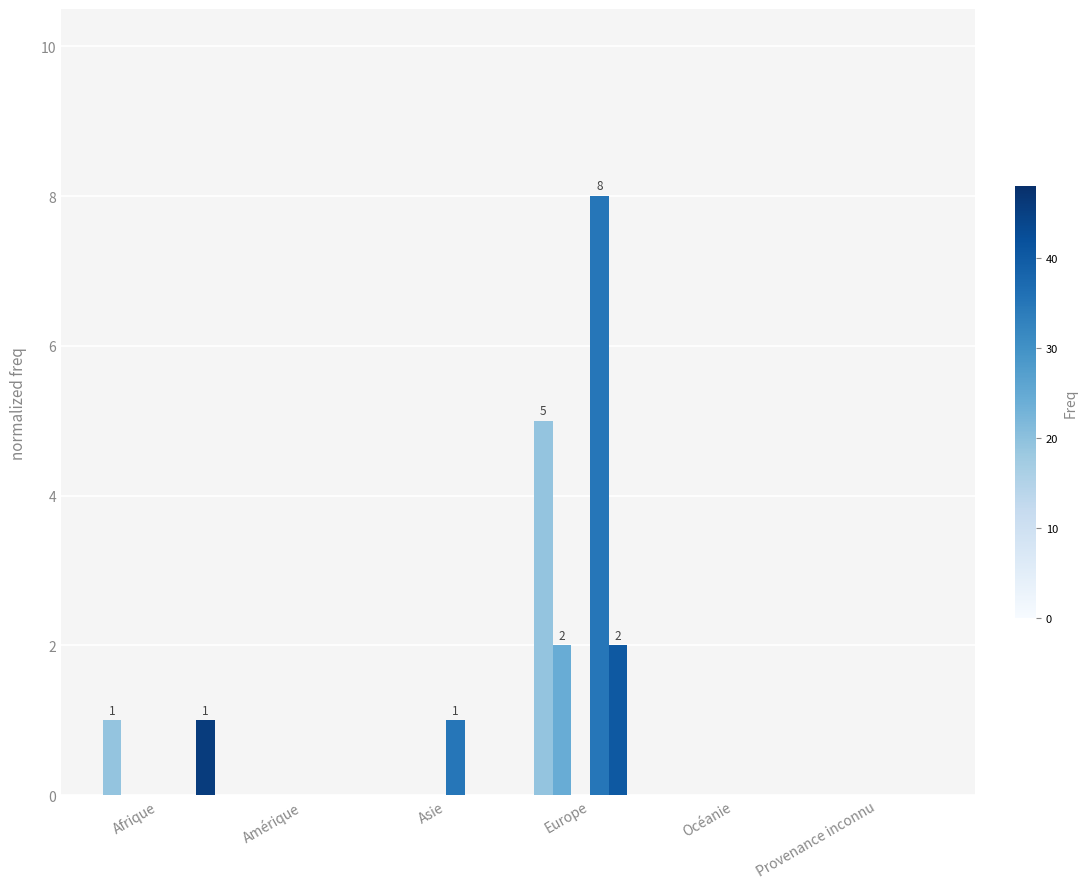

At which category is the sum across all series the highest?

Europe